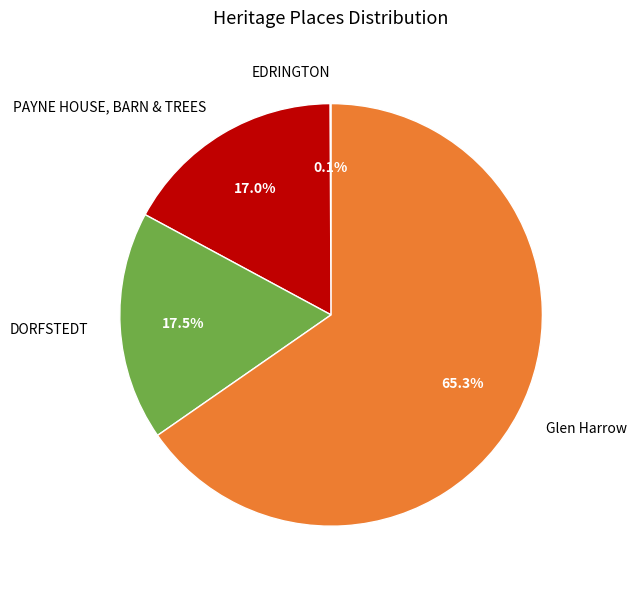

Is the sum of Glen Harrow and PAYNE HOUSE, BARN & TREES greater than half?

Yes